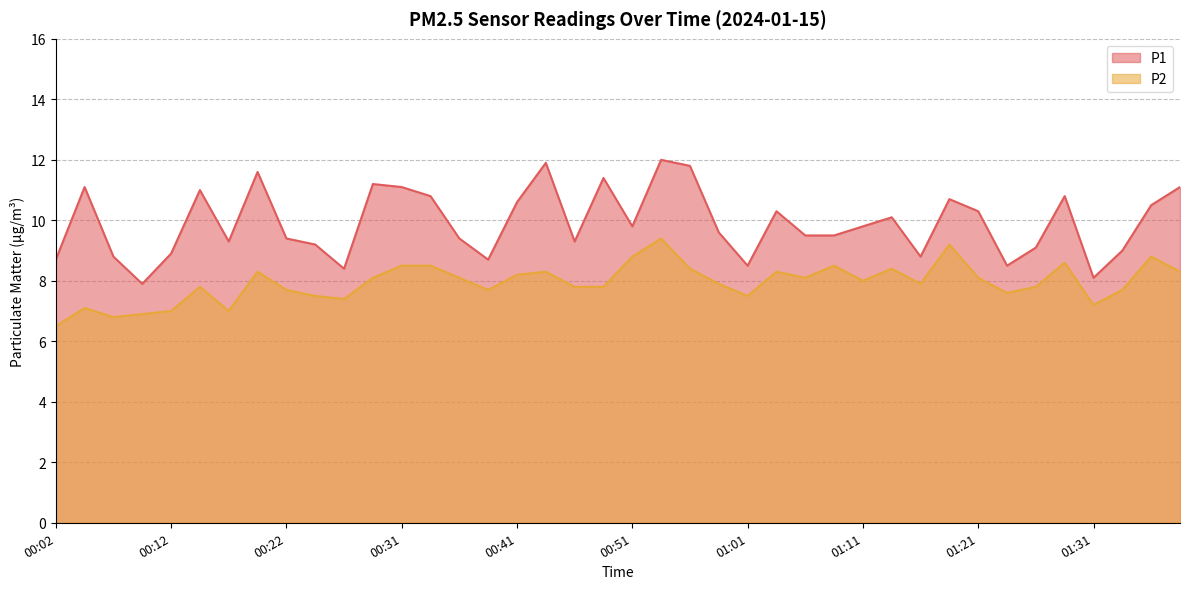

At which label does P1 first exceed 9?

00:04